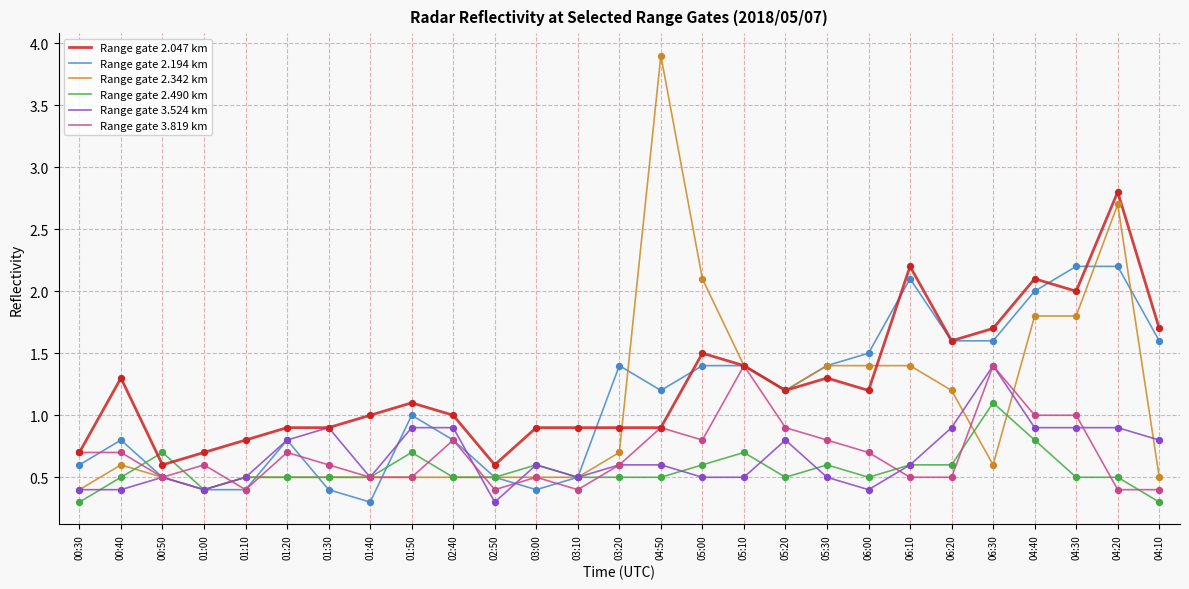

At how many categories does at least one series exceed 0?

27